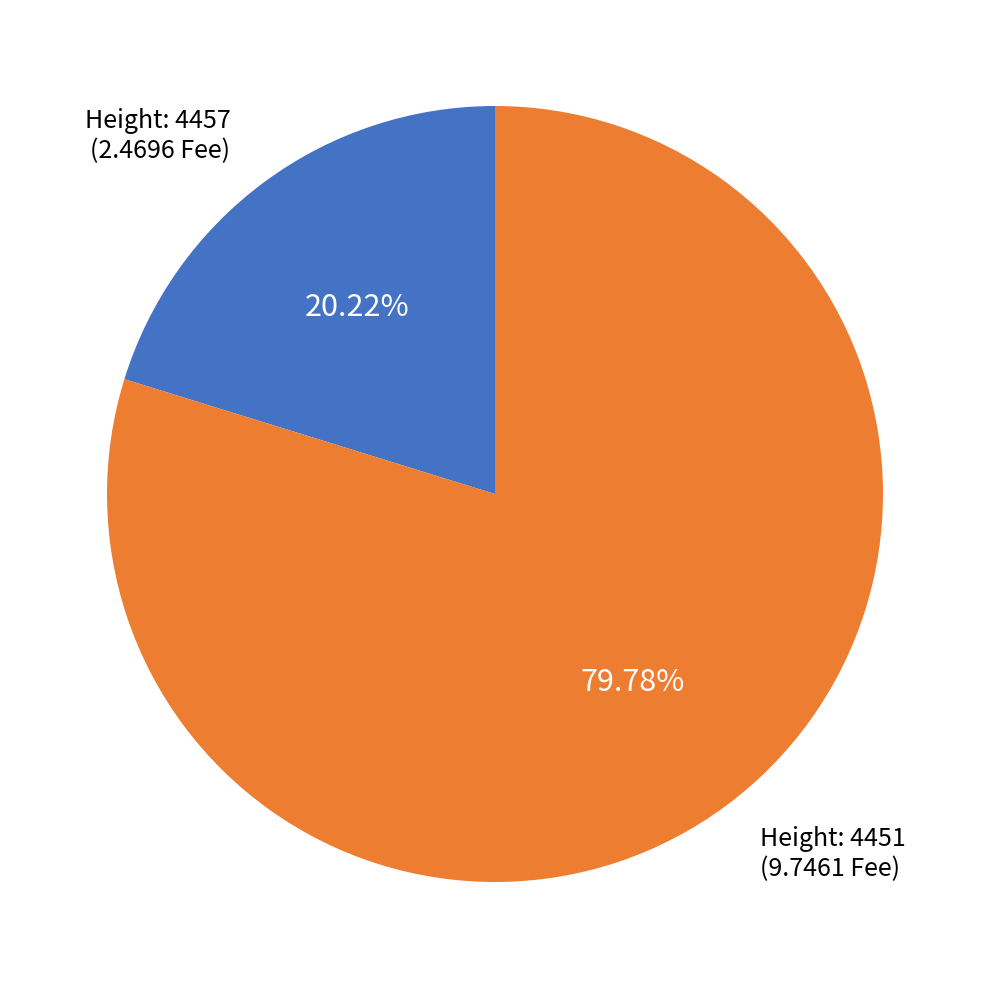

To the nearest percent, what is the difference between the largest and smallest slice percentages?

60%